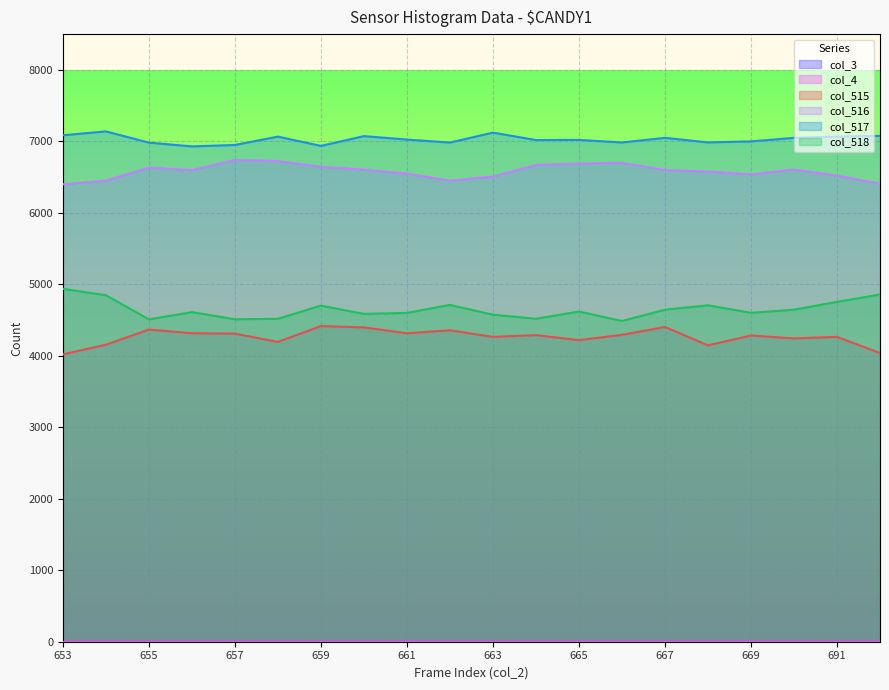

Where is the first local minimum for col_517?

656